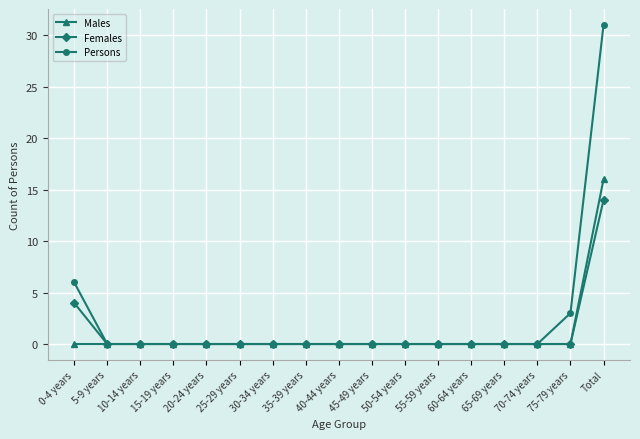

Is it true that Males equals -7 at 60-64 years?

False